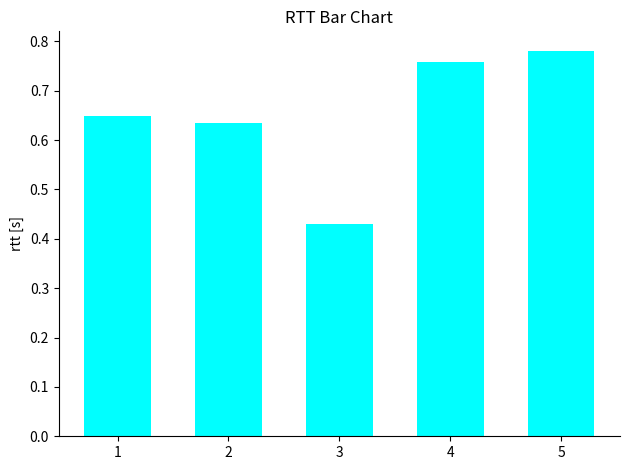

What is the average value?

0.7